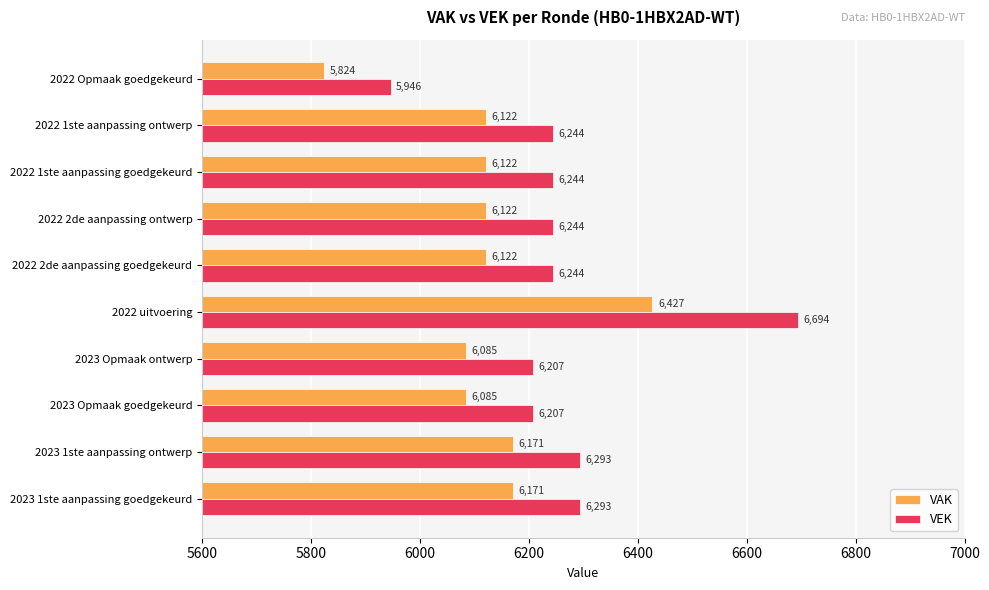

What is the maximum value shown in the chart?

6694